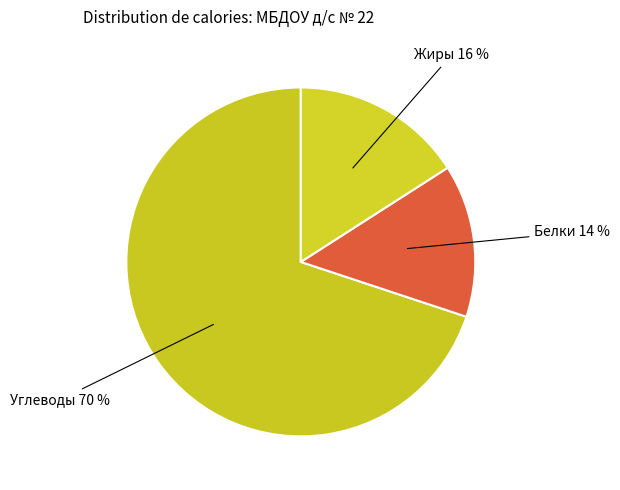

To the nearest percent, what is the average slice percentage?

33%